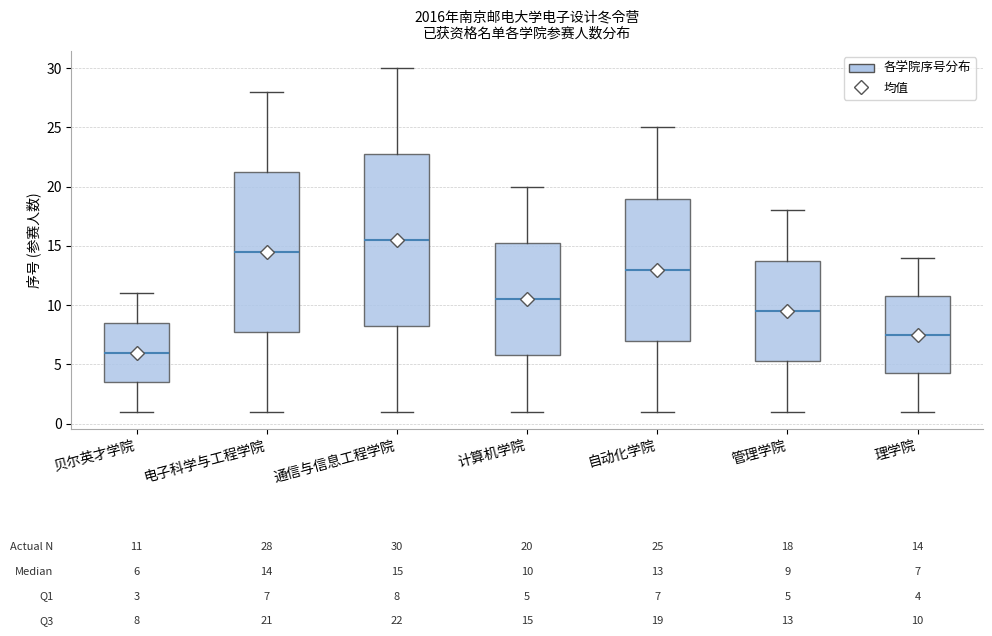

Which box's median line is the lowest?

贝尔英才学院